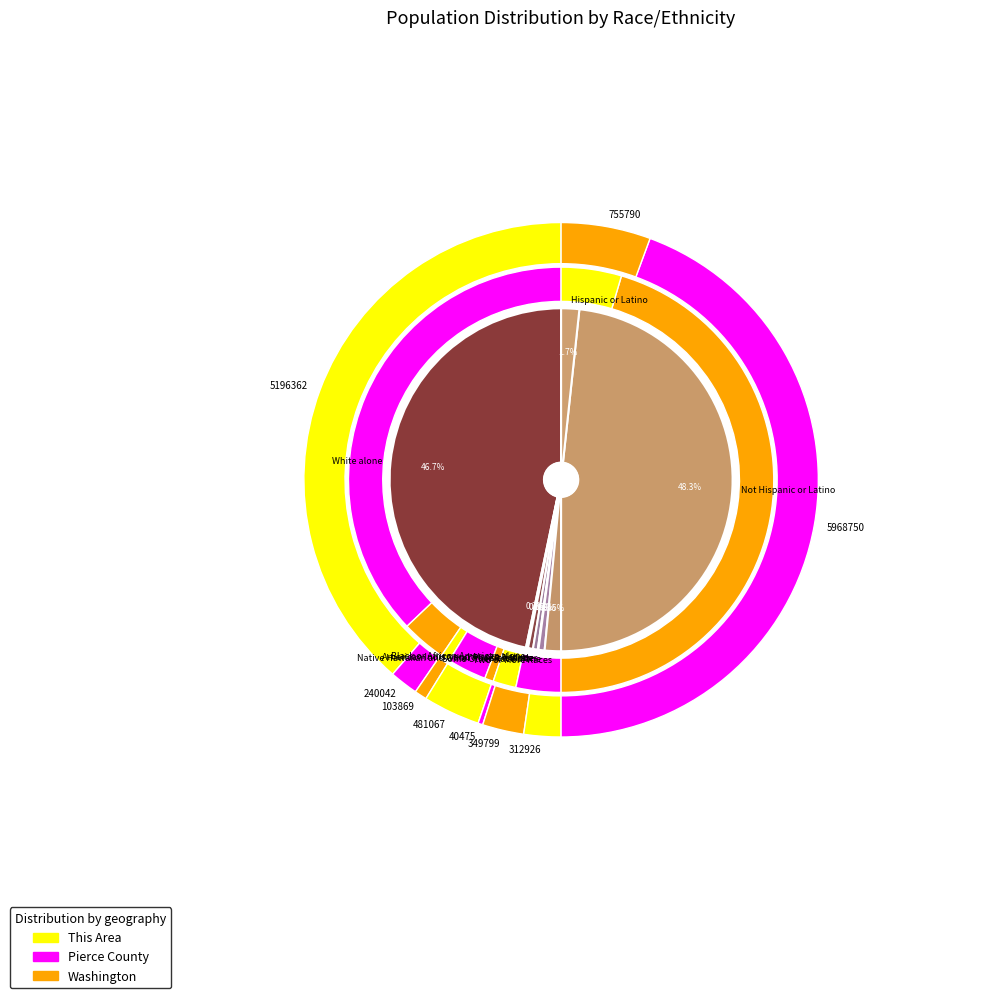

How many slices are in this pie chart?

9